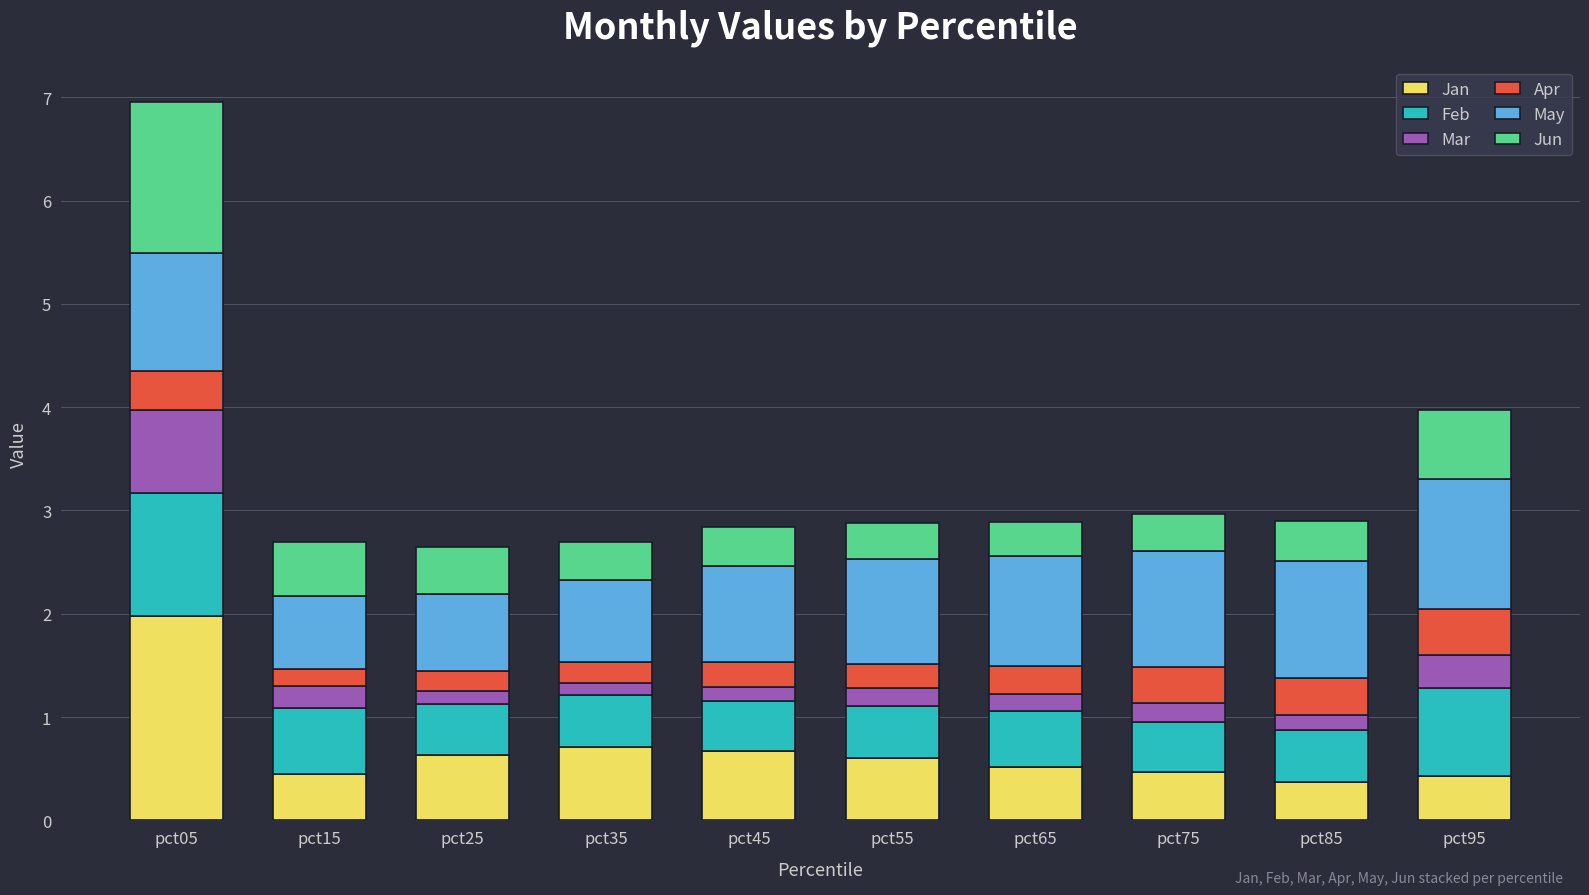

The Jan series shows 0.6 at pct25. True or false?

True